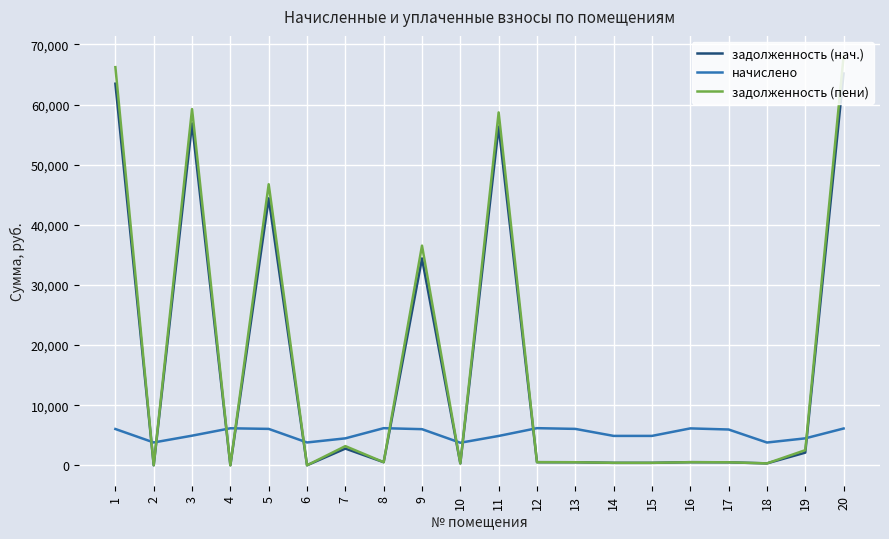

What is the difference between the maximum and second lowest values in the задолженность (пени) series?

68011.5